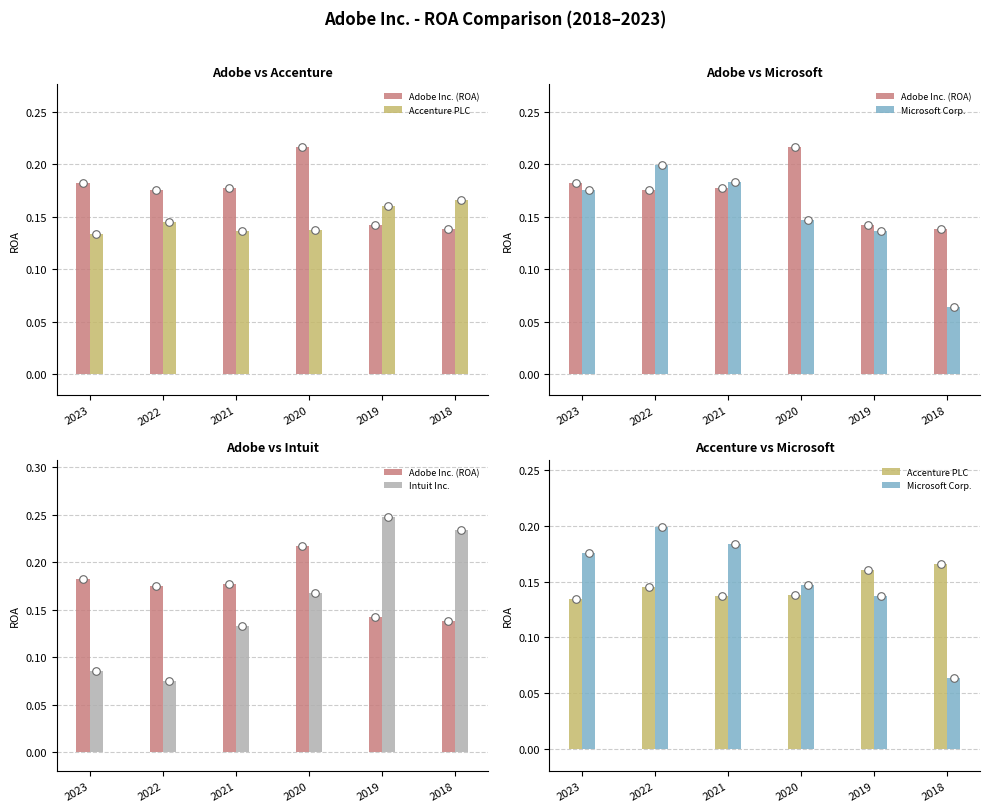

Which series reaches the minimum Y coordinate?

Microsoft Corp.